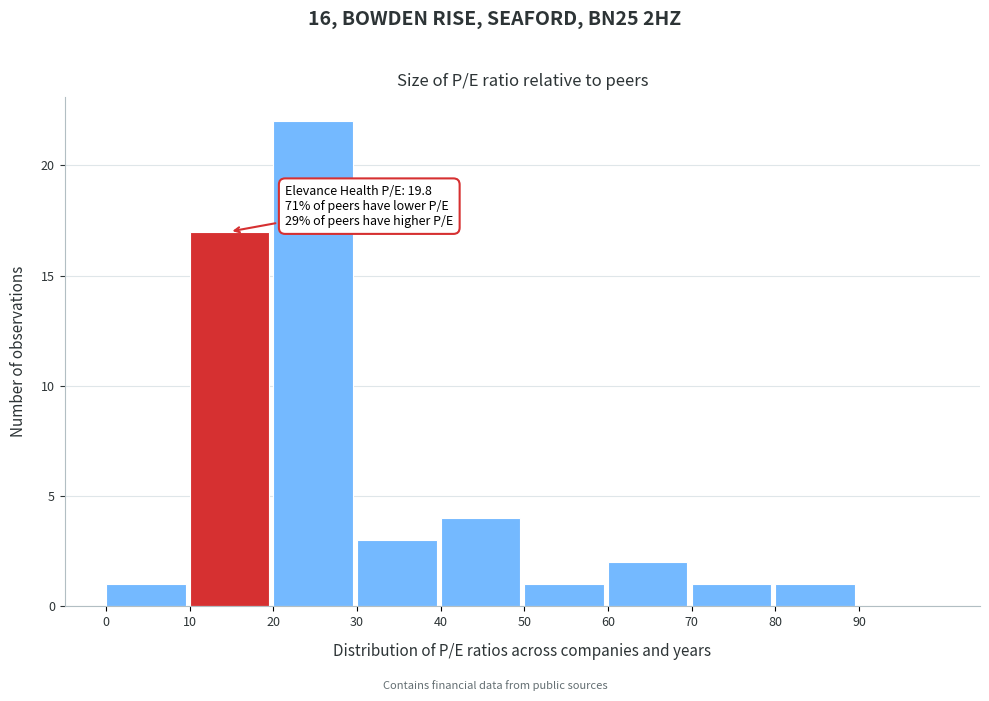

Over which range of the x-axis is the bar tallest?

20 to 30